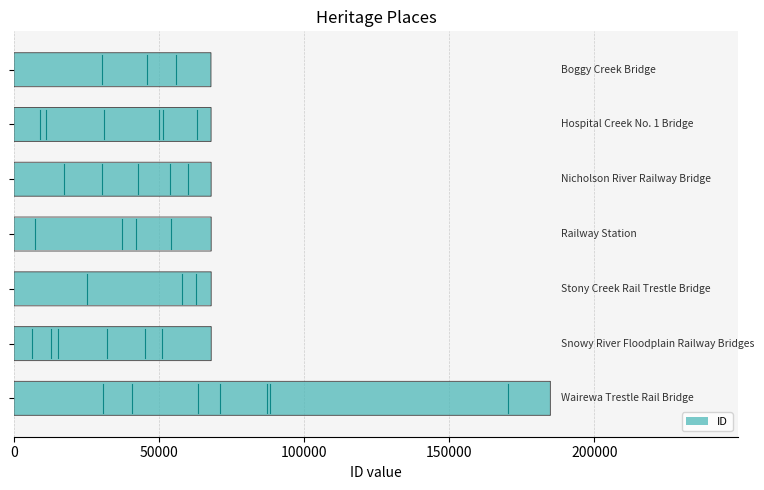

What is the minimum value shown in the chart?

67883